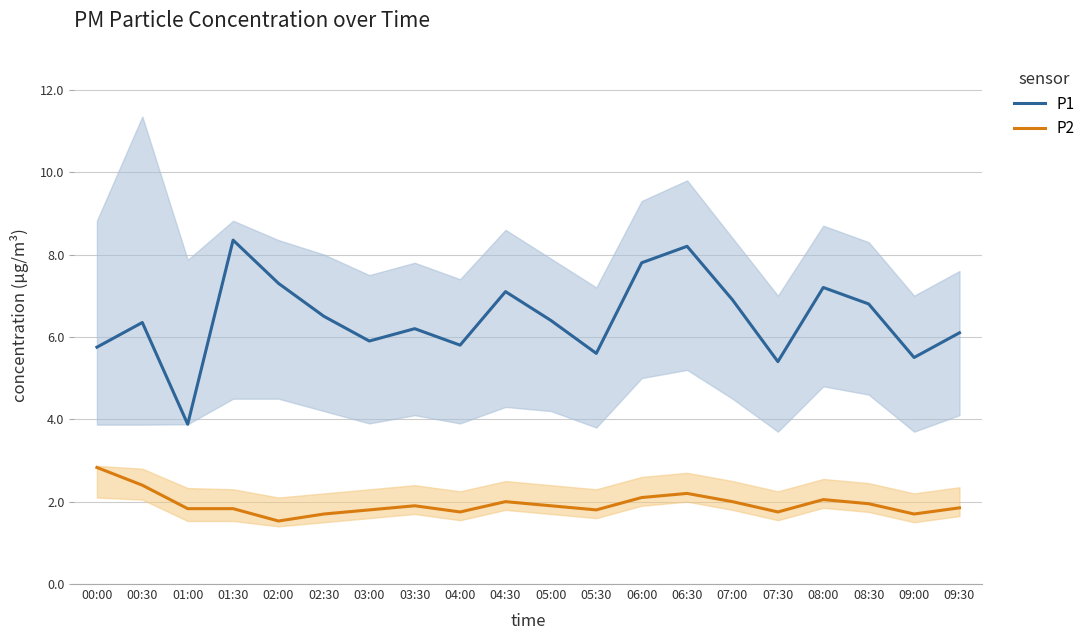

True or false: P2 and P1 intersect in this chart.

False